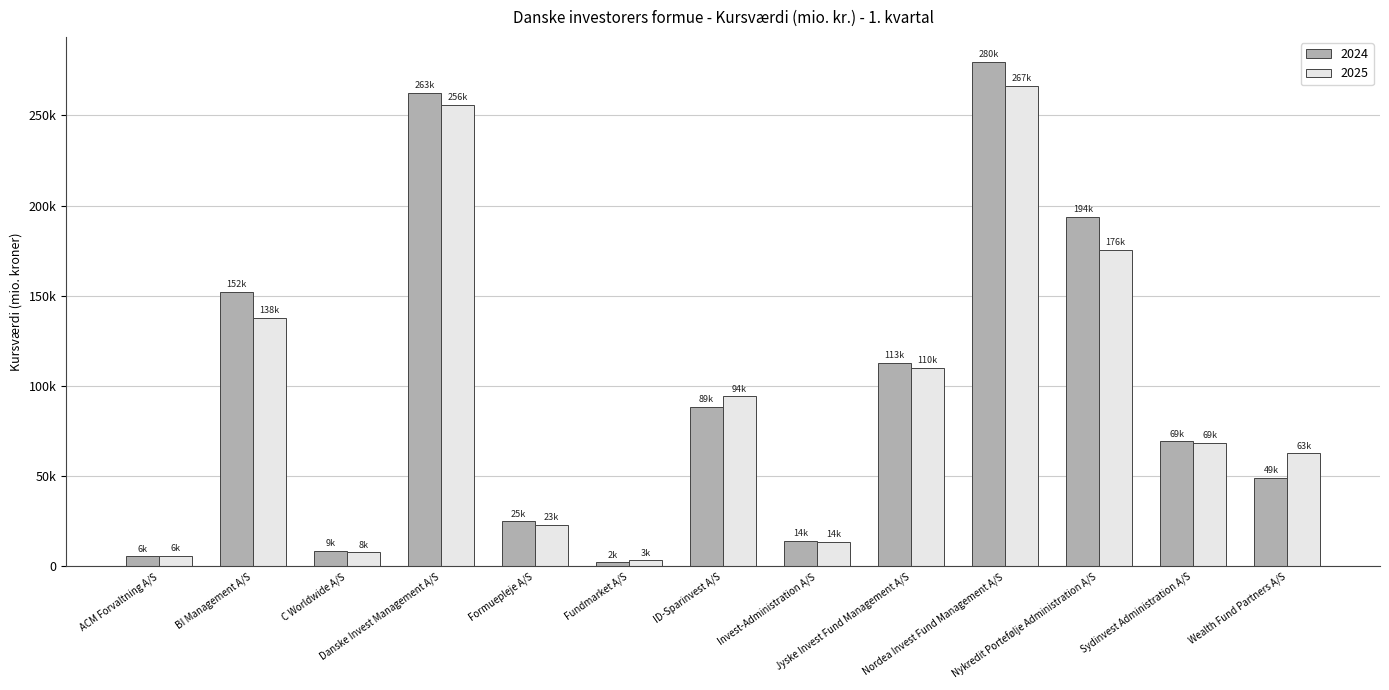

Does the chart contain any negative values?

No